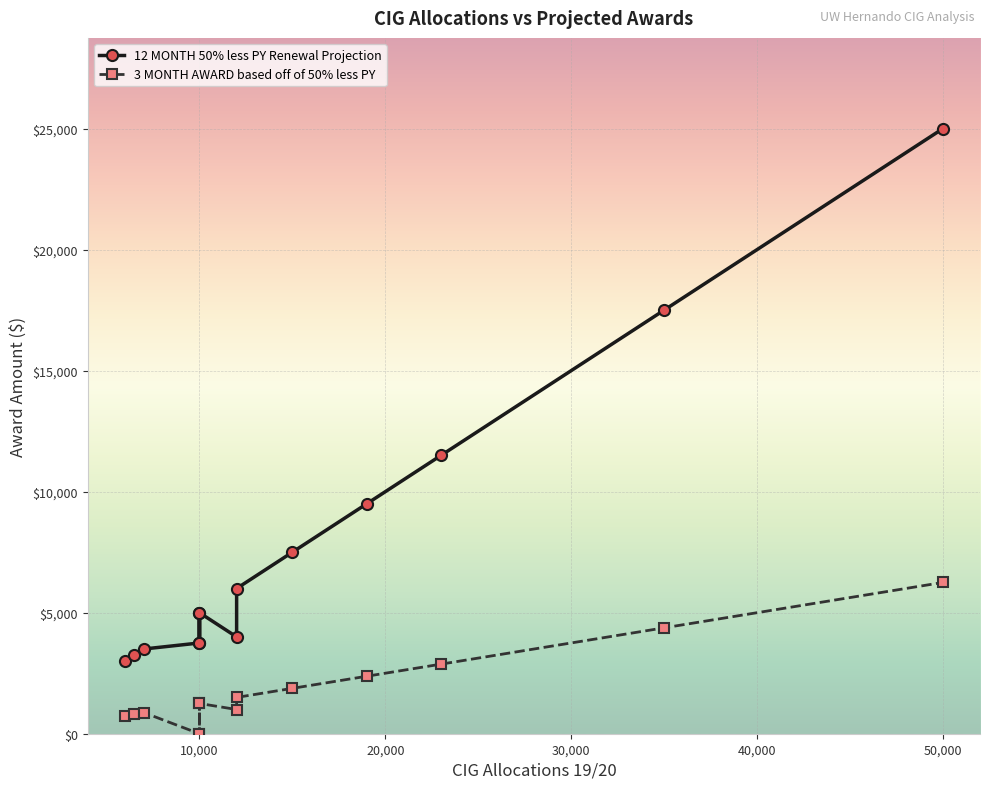

How many lines are shown in the chart?

2